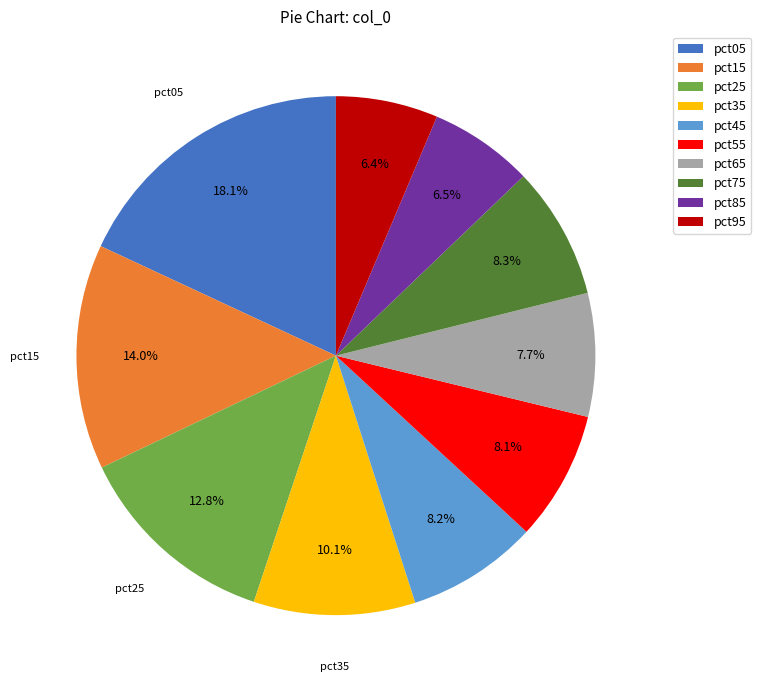

Between pct45 and pct95, which is larger?

pct45